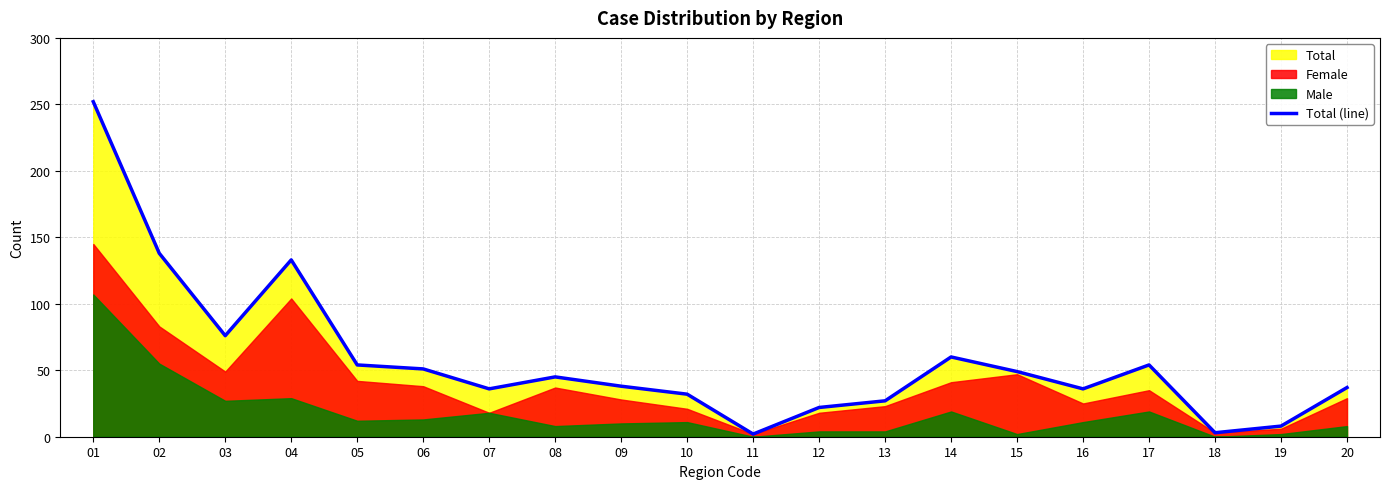

Reading left to right, list all the values displayed in this chart.

252	138	76	133	54	51	36	45	38	32	2	22	27	60	49	36	54	3	8	37